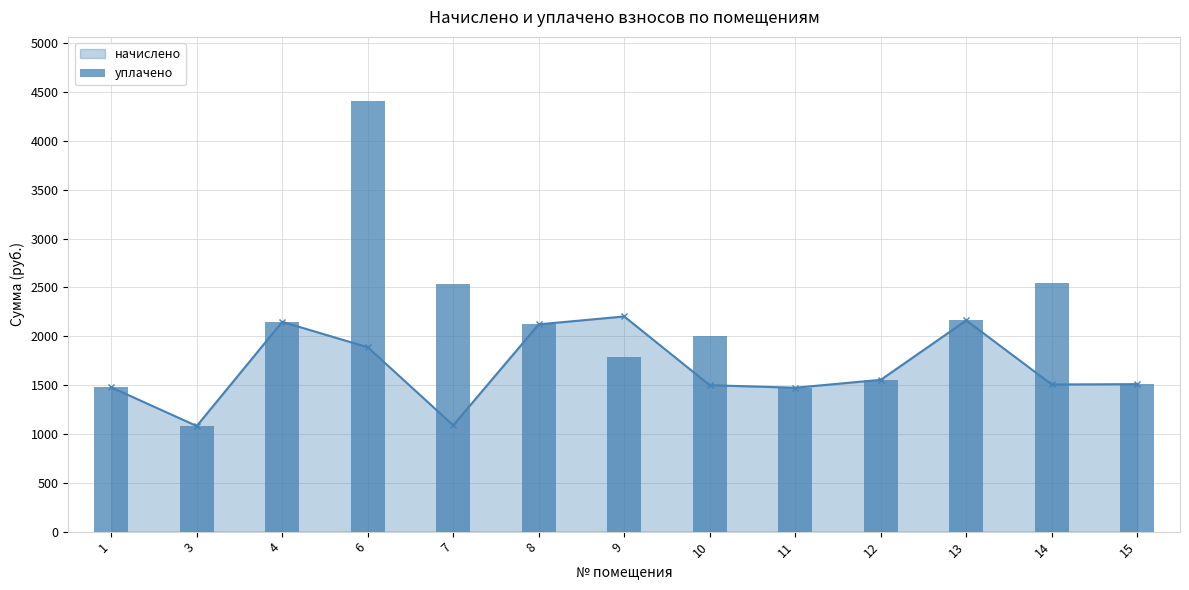

How many bars are there in total?

13